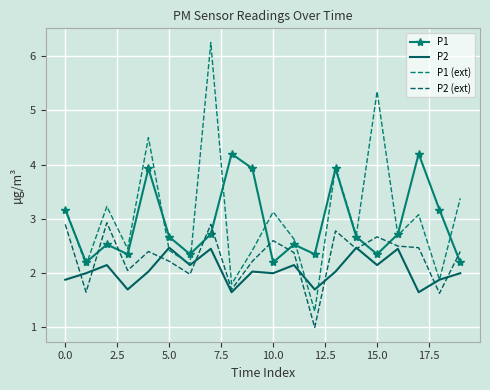

What is the difference between the second highest and minimum values in the P2 (ext) series?

1.9